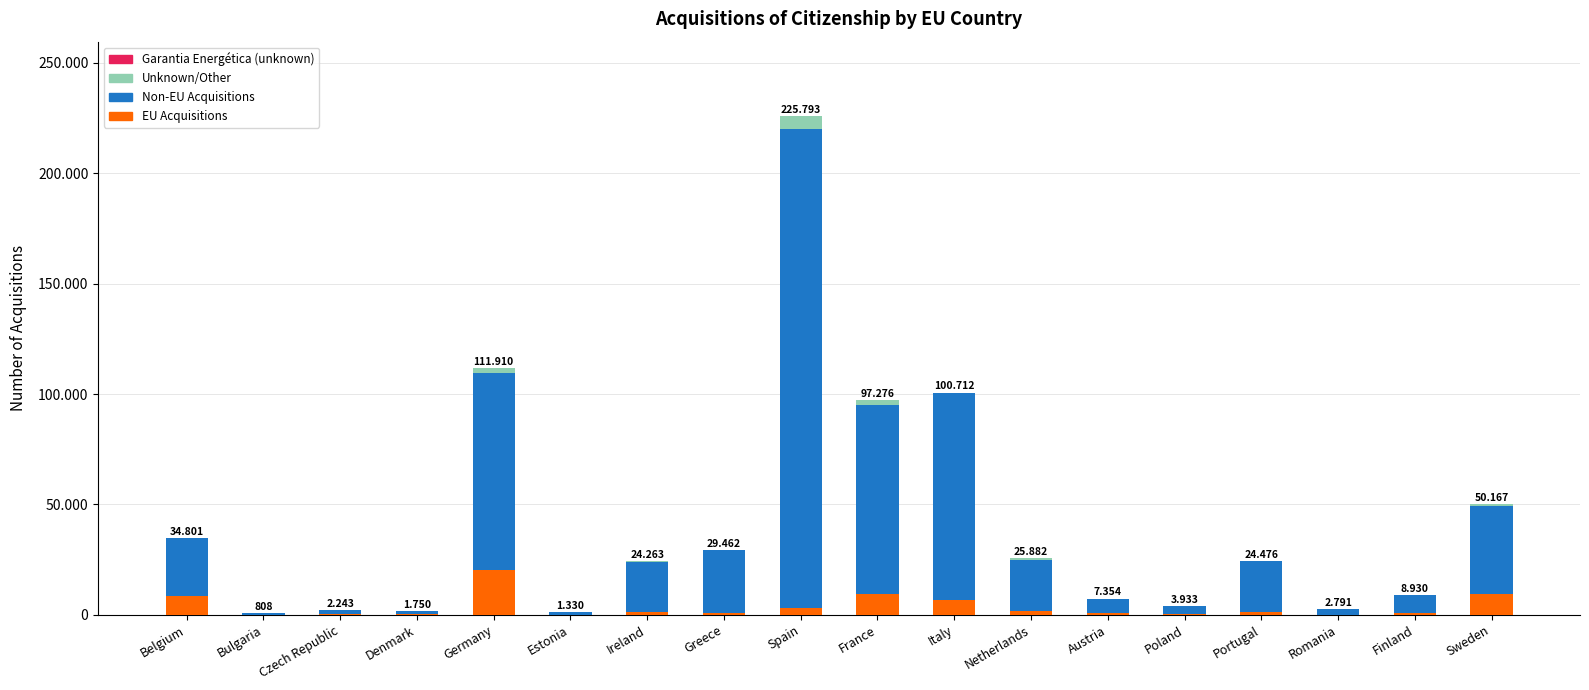

At how many categories does at least one series exceed 167440?

1